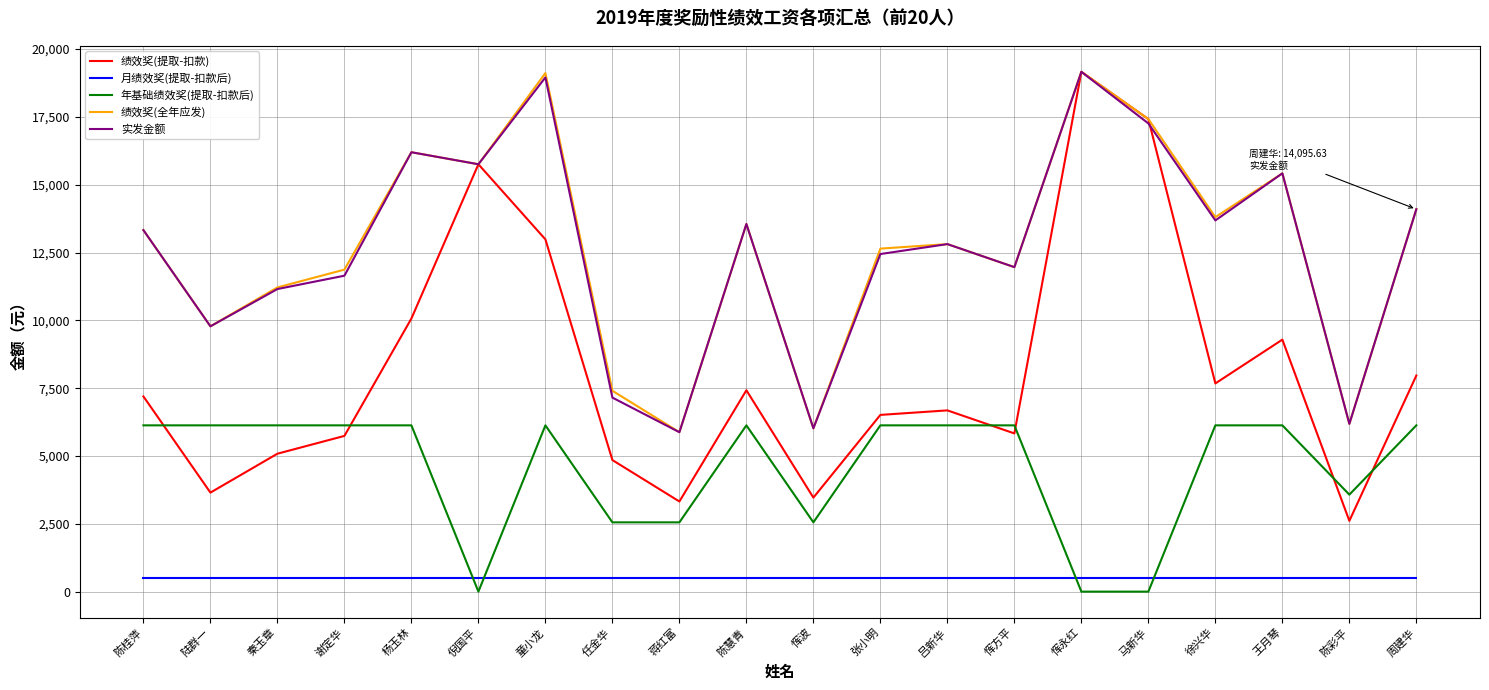

What is the total value across all series at 恽波?

18568.2